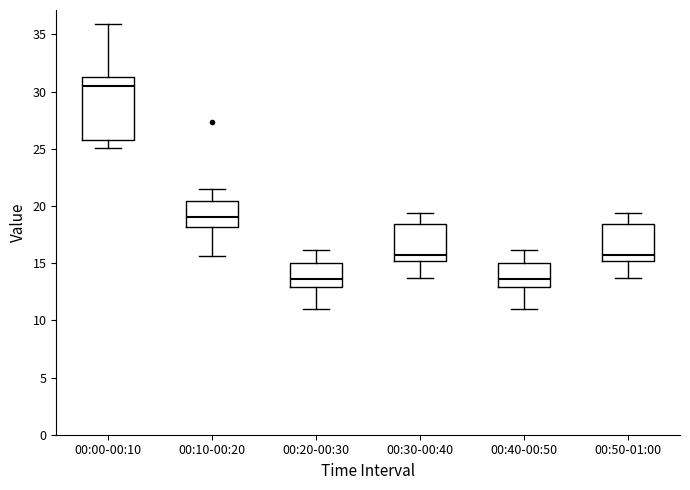

Comparing the boxes themselves (not the whiskers), which one is the tallest?

00:00-00:10